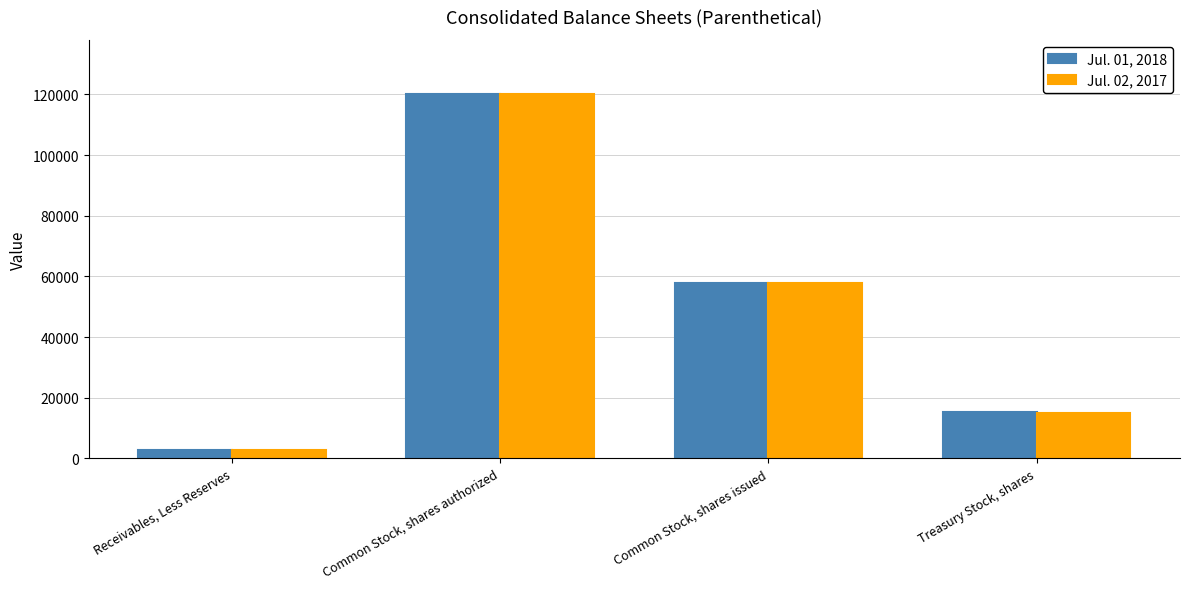

Reading right to left, list all the values displayed in this chart.

Jul. 01, 2018: Treasury Stock, shares=15237	Common Stock, shares issued=57854	Common Stock, shares authorized=120000	Receivables, Less Reserves=2608
Jul. 02, 2017: Treasury Stock, shares=15074	Common Stock, shares issued=57854	Common Stock, shares authorized=120000	Receivables, Less Reserves=2645